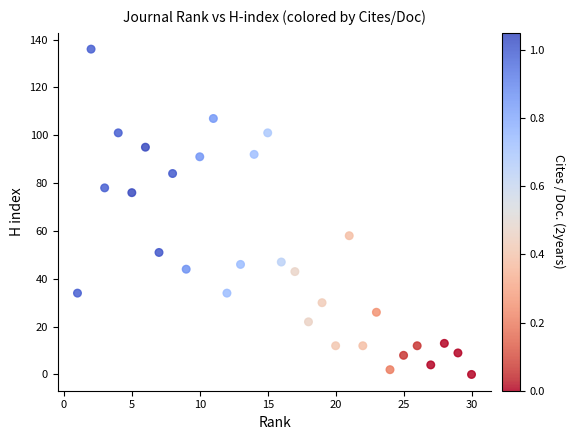

What Y value in the scatter plot is closest to 68?

76